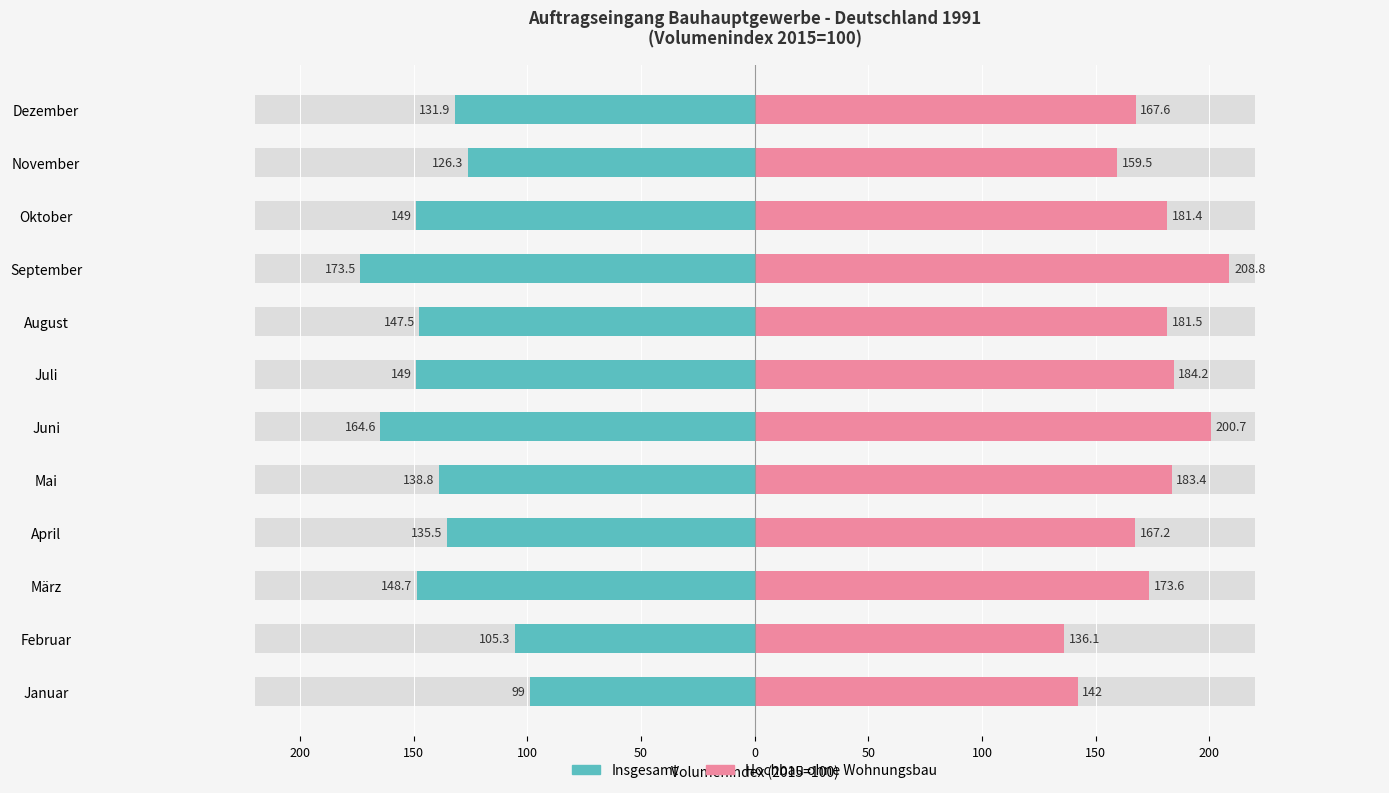

What is the sum of the Hochbau ohne Wohnungsbau values at Februar and Januar?

278.1